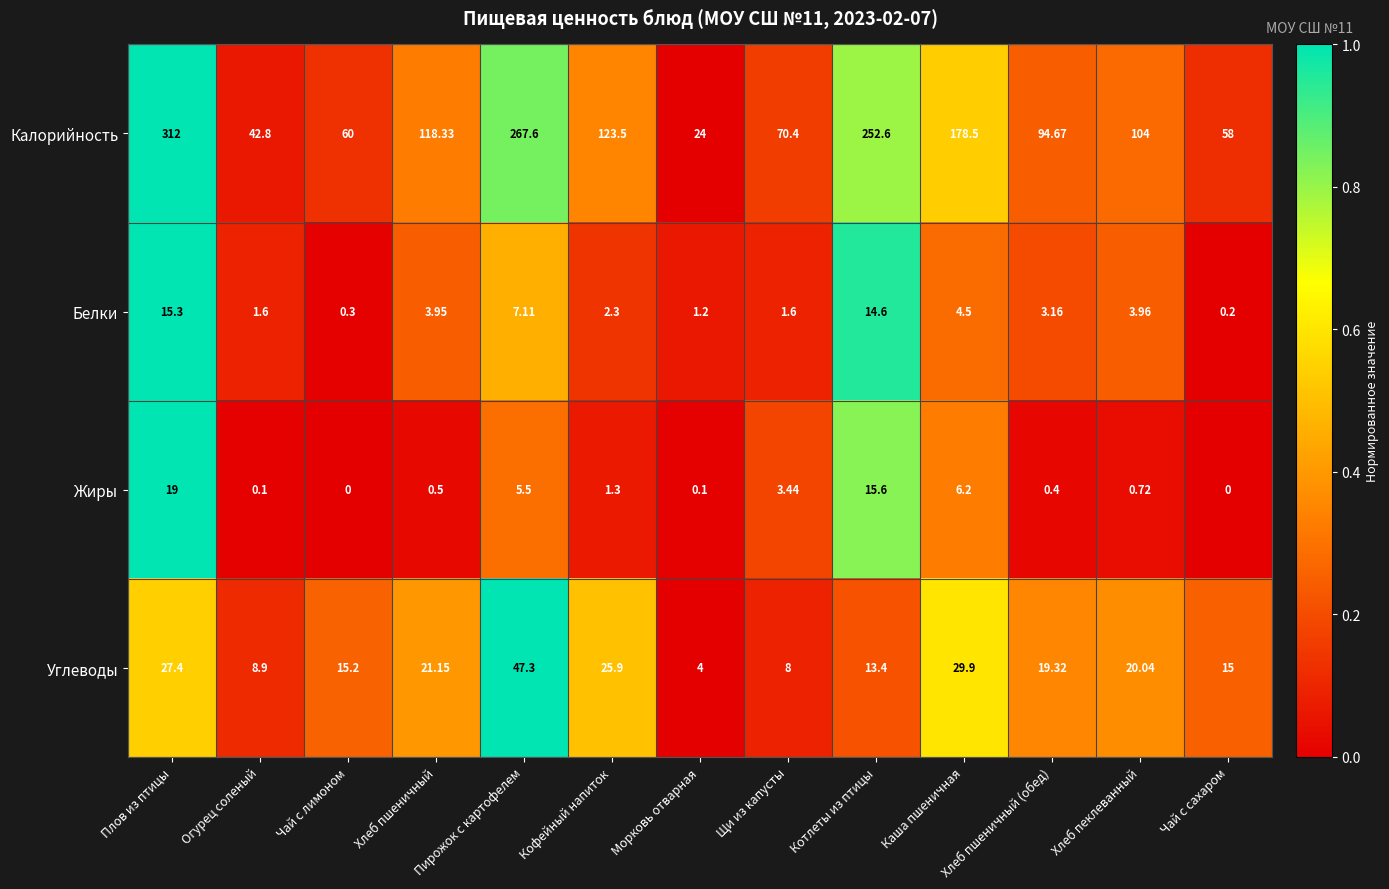

Which series has the largest range (max minus min)?

Калорийность